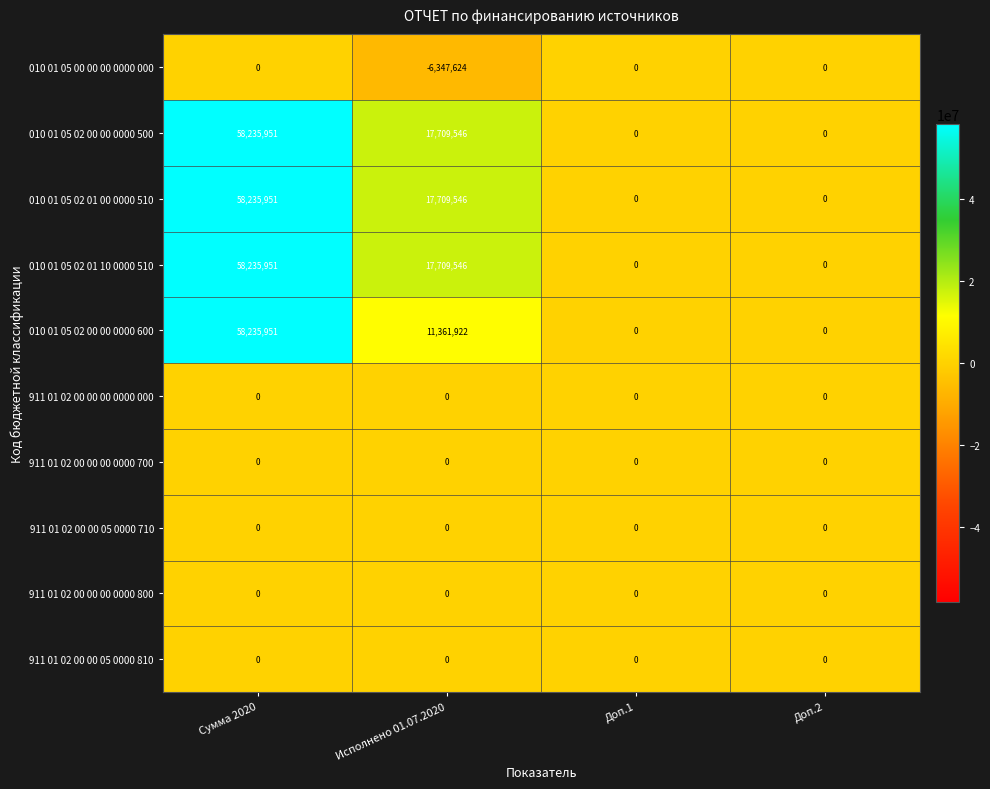

At which category is the sum across all series the highest?

Сумма 2020